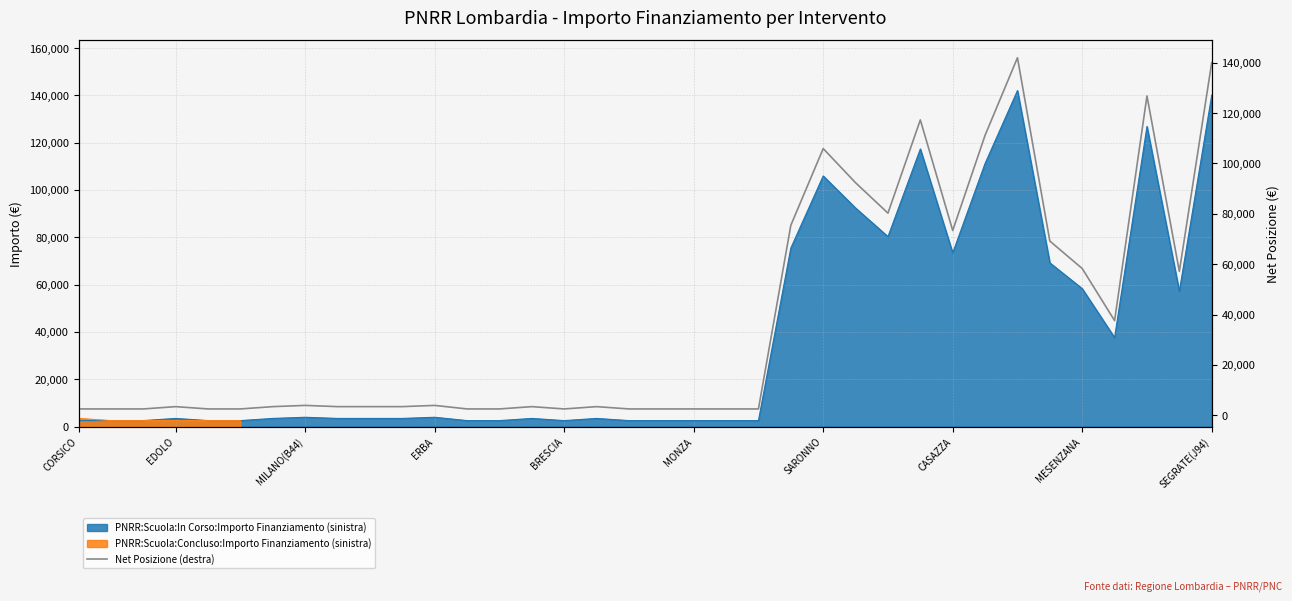

What is the difference between the second highest and minimum values?

137589.5